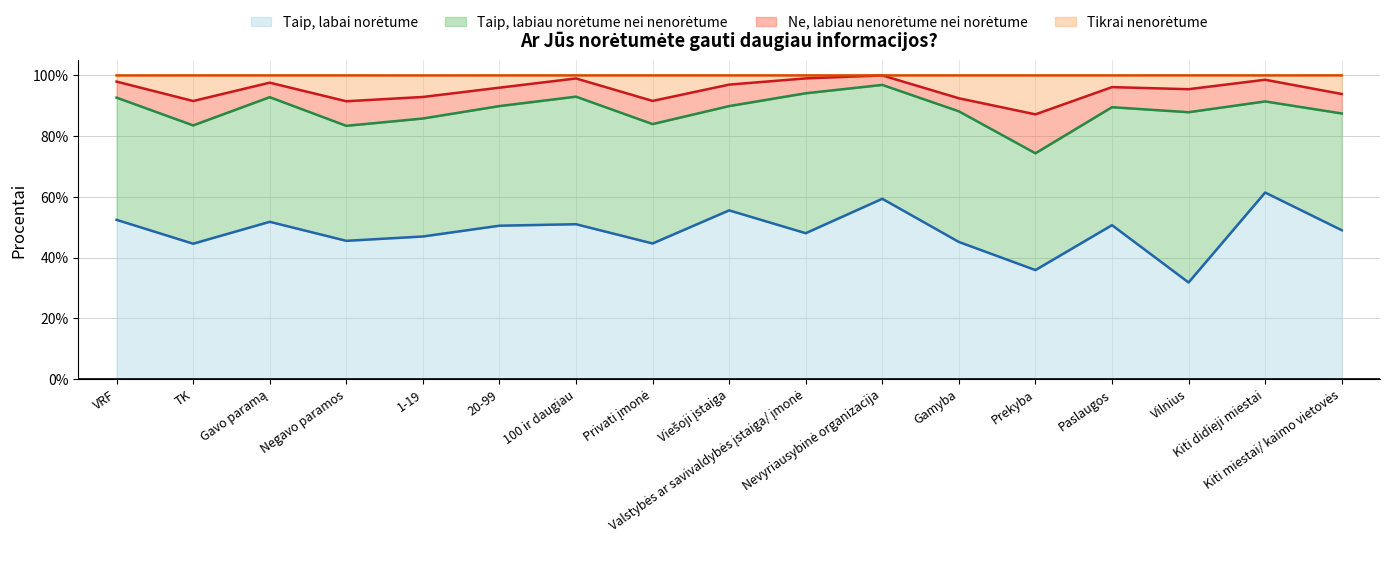

What is the maximum value for Tikrai nenorėtume?

1.0